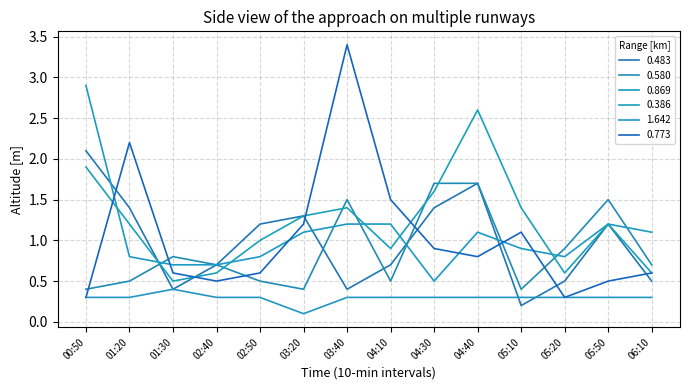

Rank the series by their maximum value, from highest to lowest.

0.773, 0.869, 0.386, 0.483, 0.580, 1.642